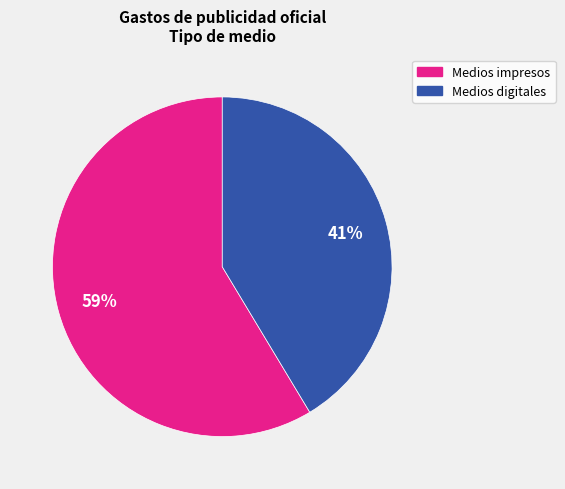

Count the number of slices in the pie.

2